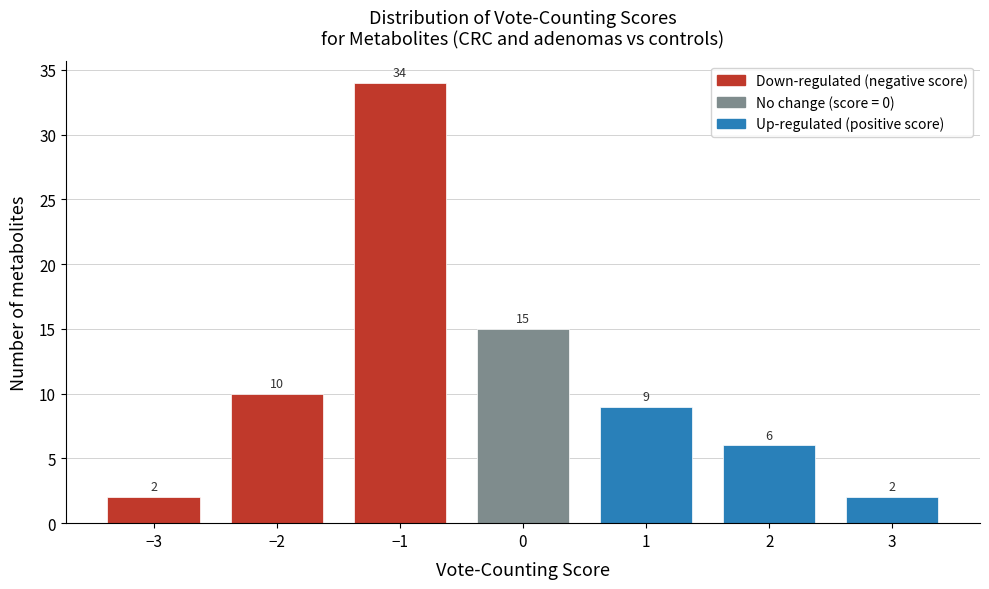

Reading left to right, extract all data points from this chart.

2	10	34	15	9	6	2